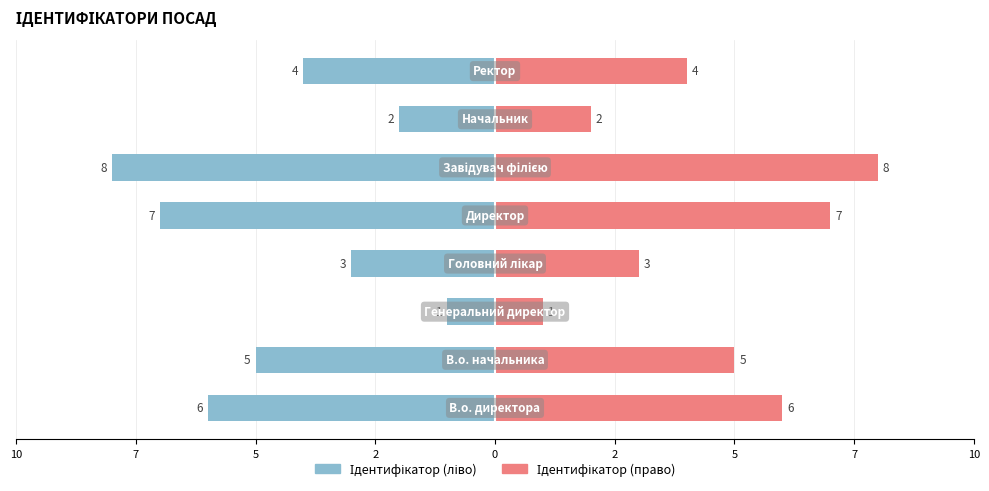

The Ідентифікатор (ліво) series shows -3 at 2. True or false?

True